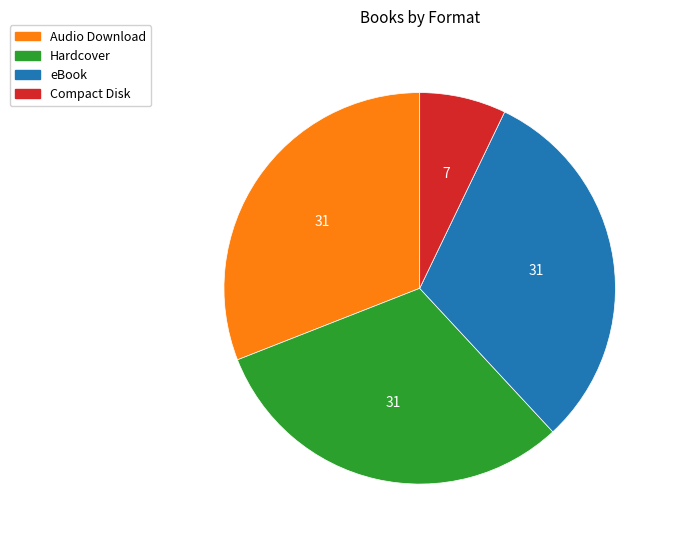

What is the smallest slice in the pie chart?

Compact Disk